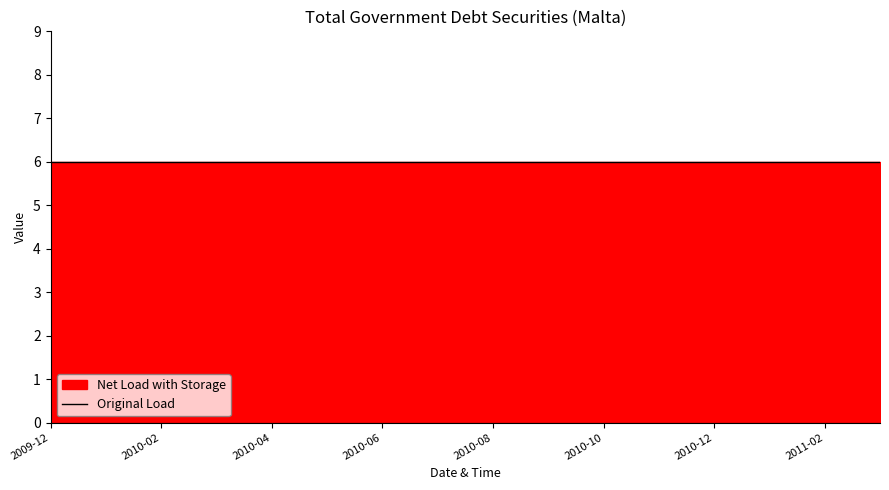

True or false: DECIMALS and OBS_VALUE intersect in this chart.

False